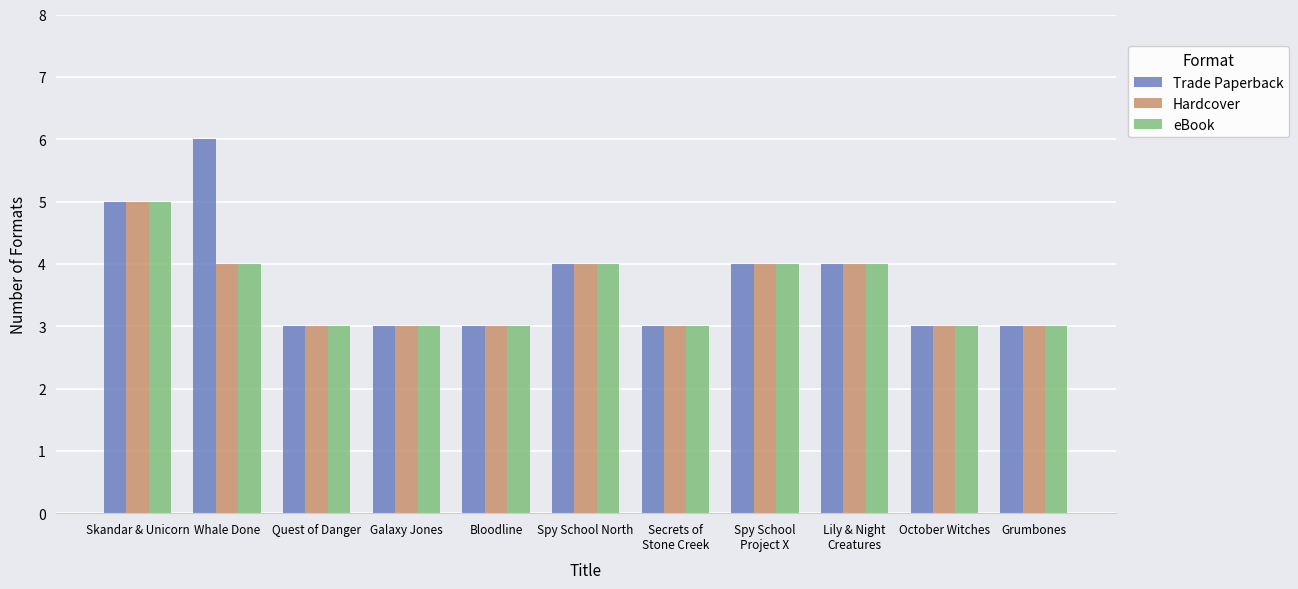

Reading left to right, what are all the values shown in this chart?

Trade Paperback: 5	6	3	3	3	4	3	4	4	3	3
Hardcover: 5	4	3	3	3	4	3	4	4	3	3
eBook: 5	4	3	3	3	4	3	4	4	3	3